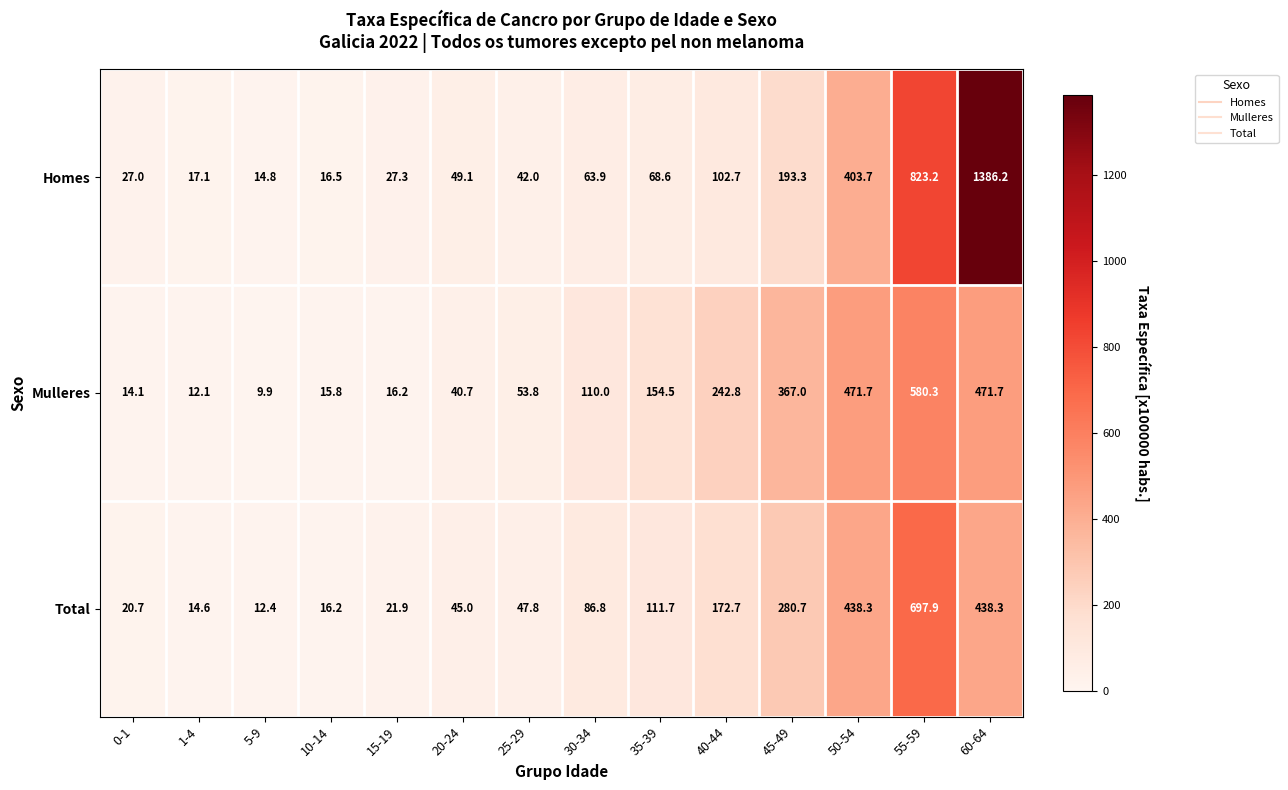

At which label does Total reach its minimum?

5-9